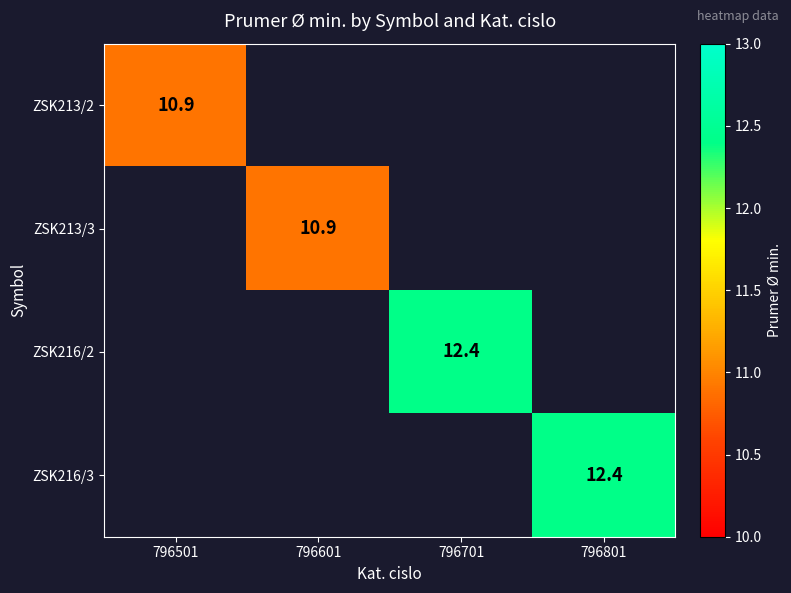

The value of ZSK216/2 at 796701 is 12.4. True or false?

True